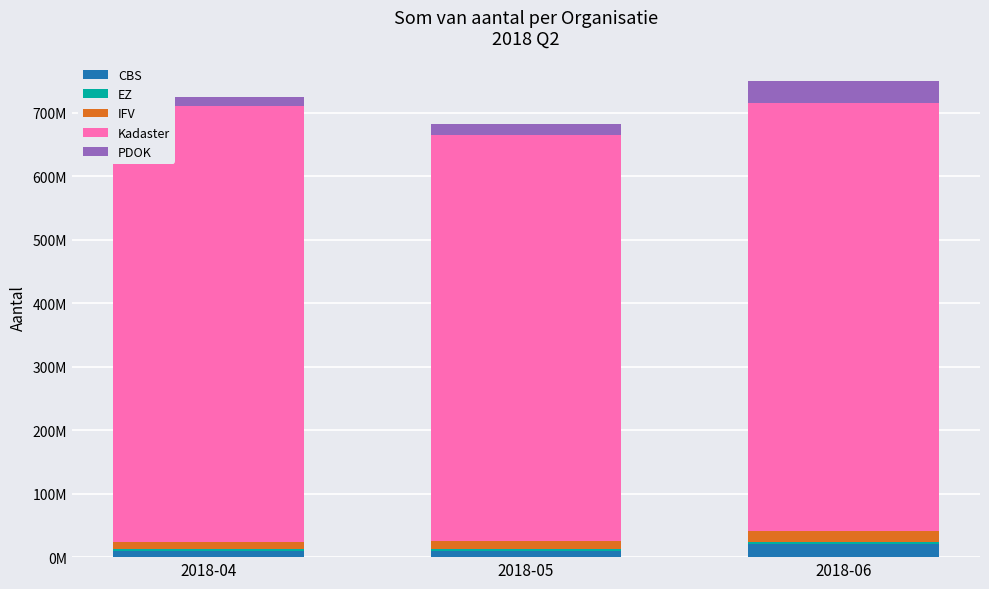

True or false: IFV has a value of 5003212 at 2018-05.

False